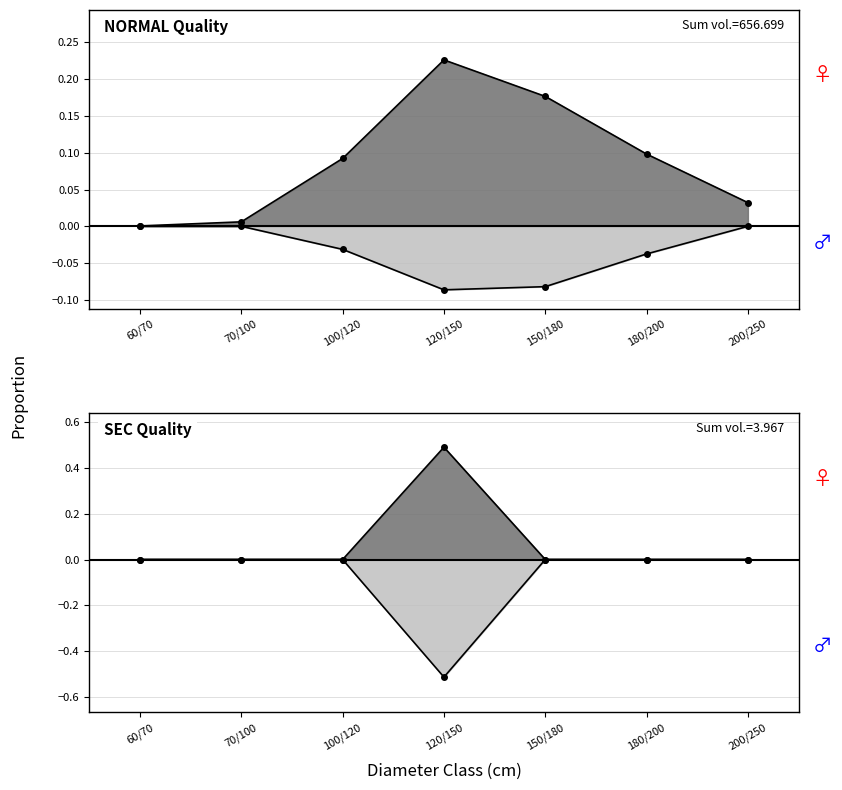

The DOUGLAS series shows 0.1 at 180/200. True or false?

True